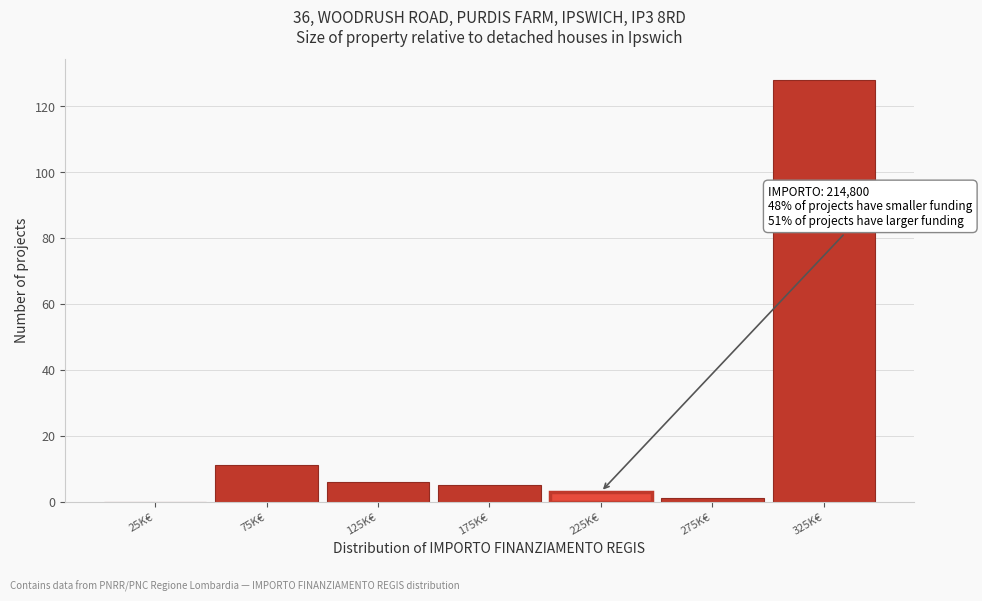

Reading right to left, extract all data points from this chart.

325K€=128	275K€=1	225K€=3	175K€=5	125K€=6	75K€=11	25K€=0